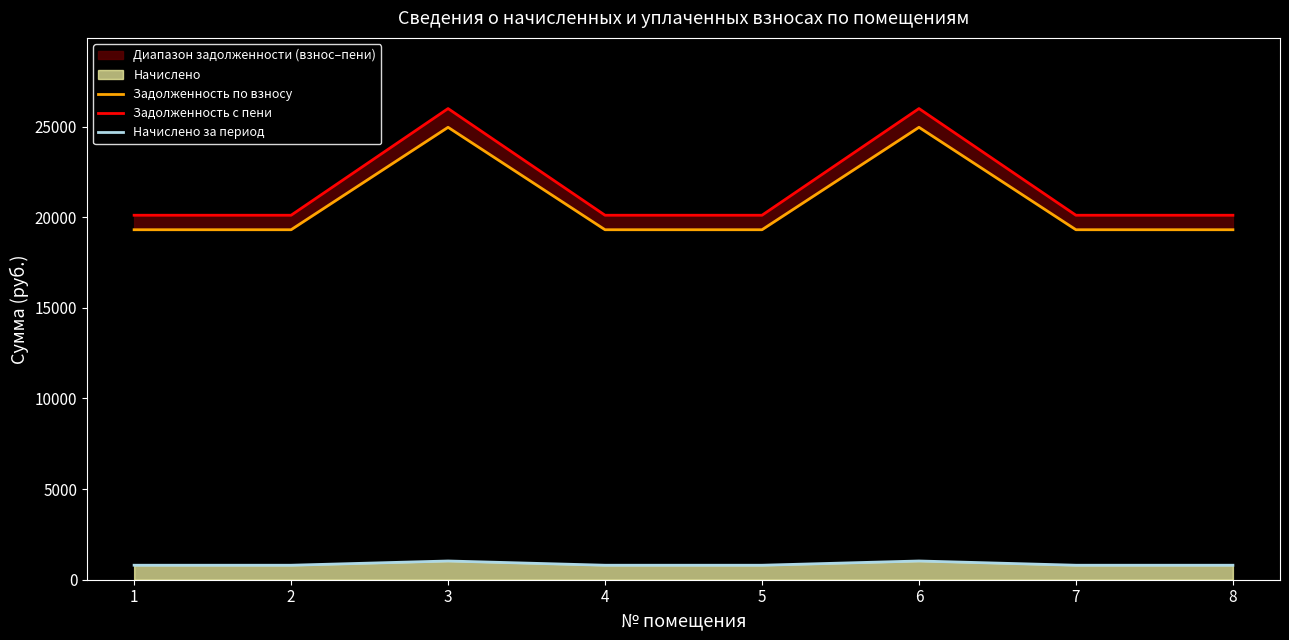

Reading left to right, transcribe all the data shown in this chart.

Задолженность по взносу: 19306.1	19306.1	24956.6	19306.1	19306.1	24956.6	19306.1	19306.1
Задолженность с пени: 20105.6	20105.6	25990.1	20105.6	20105.6	25990.1	20105.6	20105.6
Начислено за период: 799.5	799.5	1033.5	799.5	799.5	1033.5	799.5	799.5